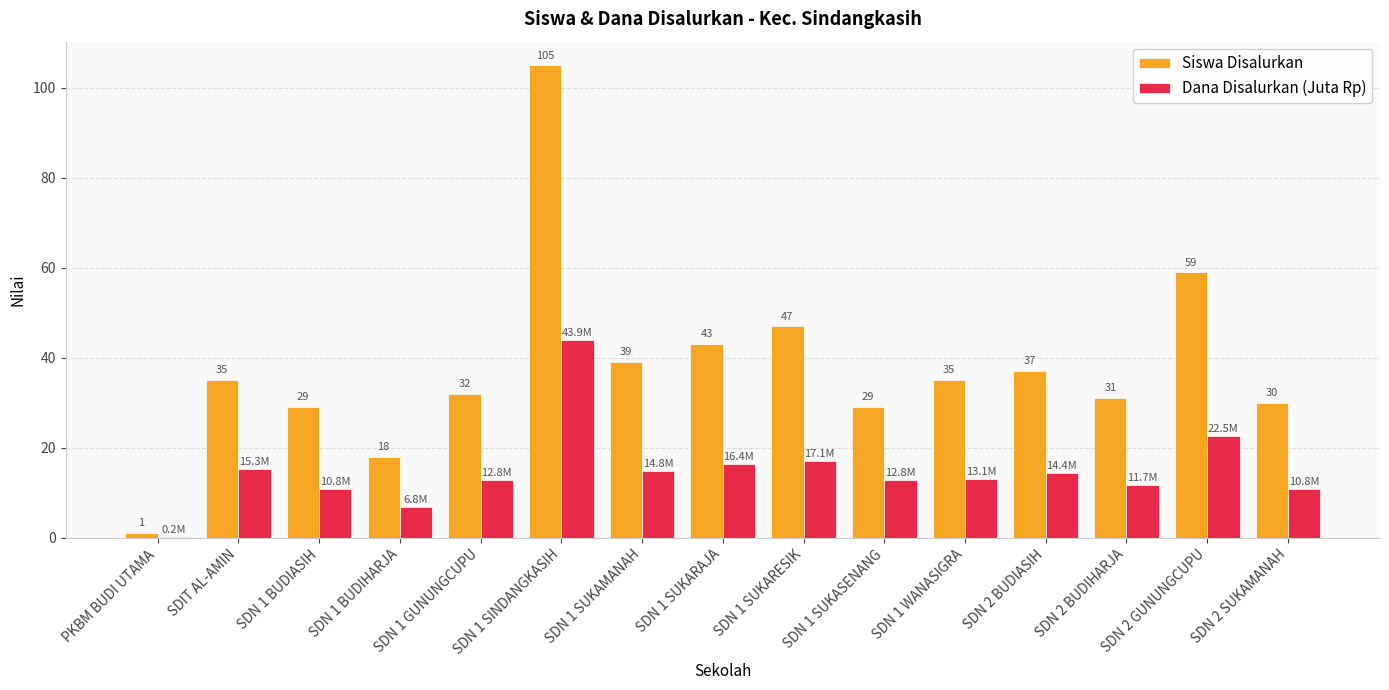

Which series changed the most between SDN 1 BUDIASIH and SDN 1 SUKASENANG?

Dana Disalurkan (Juta Rp)